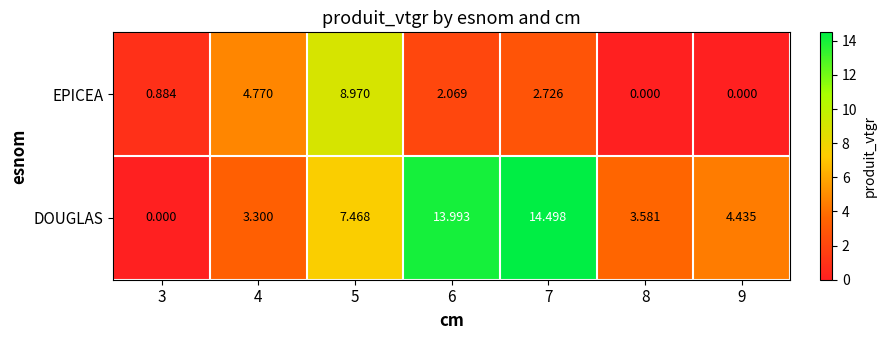

Which series has the largest total across all categories?

DOUGLAS